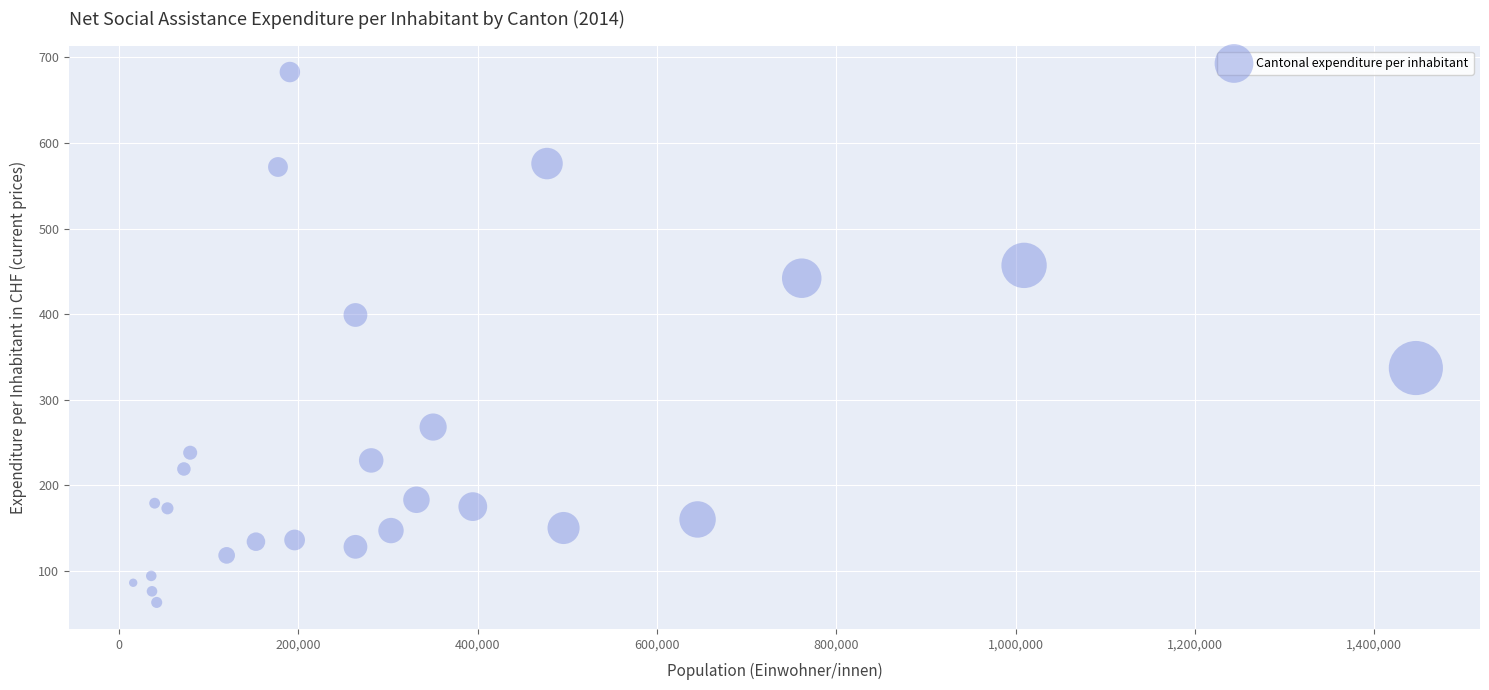

What Y value in the scatter plot is closest to 373?

399